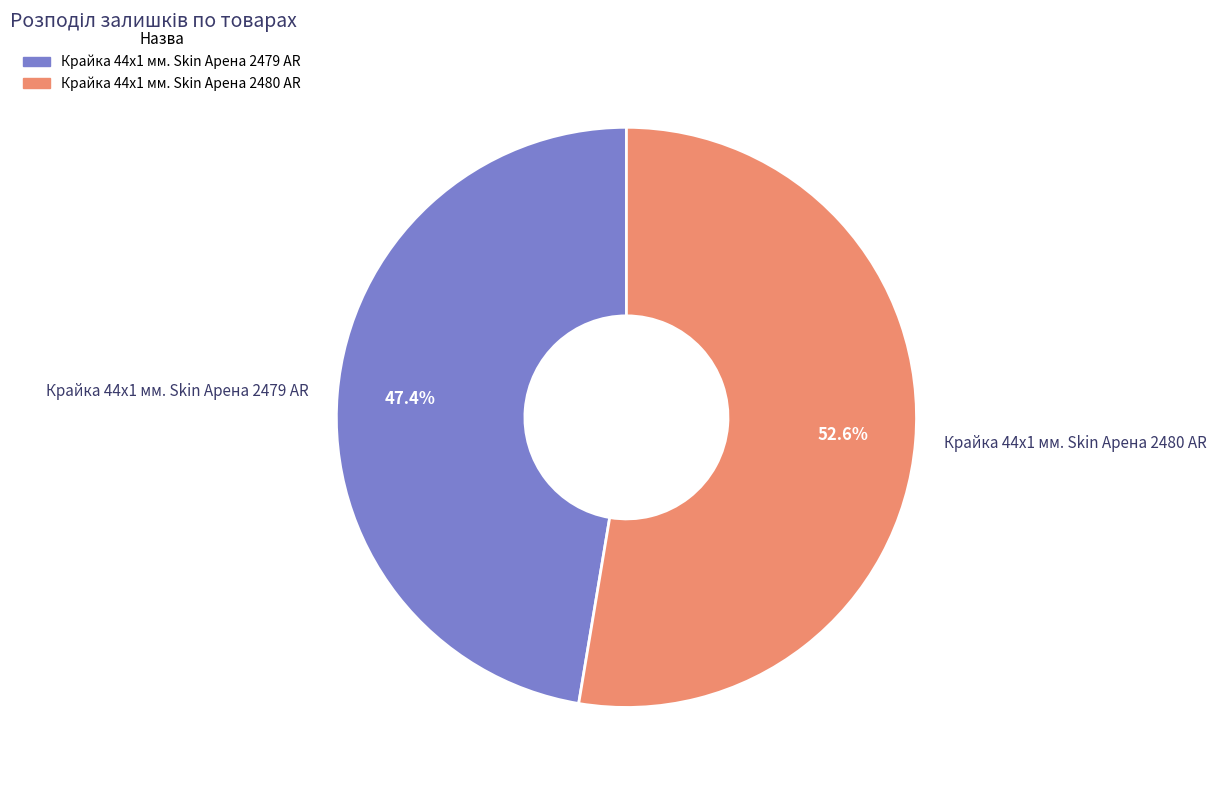

To the nearest percent, what portion does Крайка 44x1 мм. Skin Арена 2479 AR represent?

47%